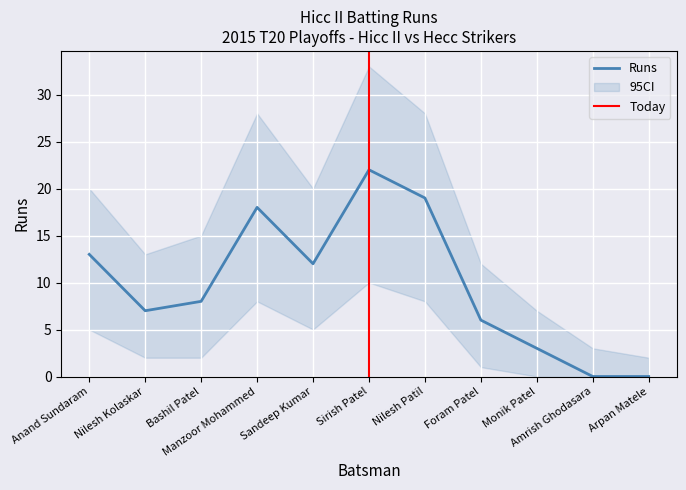

Which series has the largest total across all categories?

Runs_upper